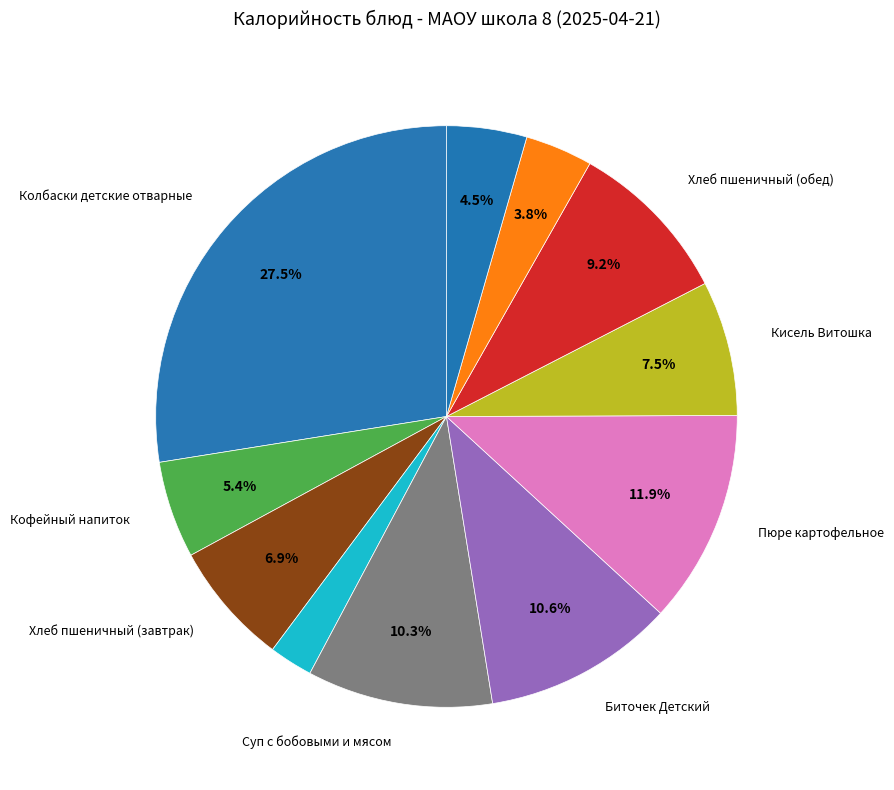

Count the number of slices in the pie.

11